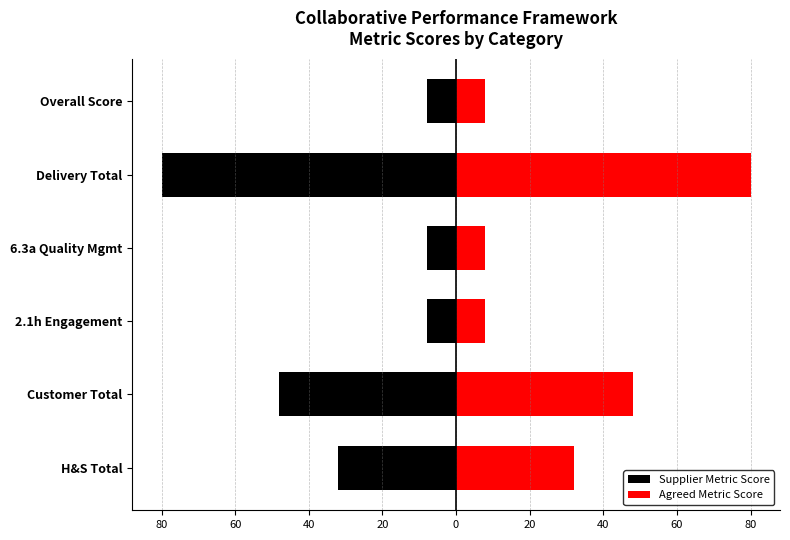

How many bars are there in total?

12